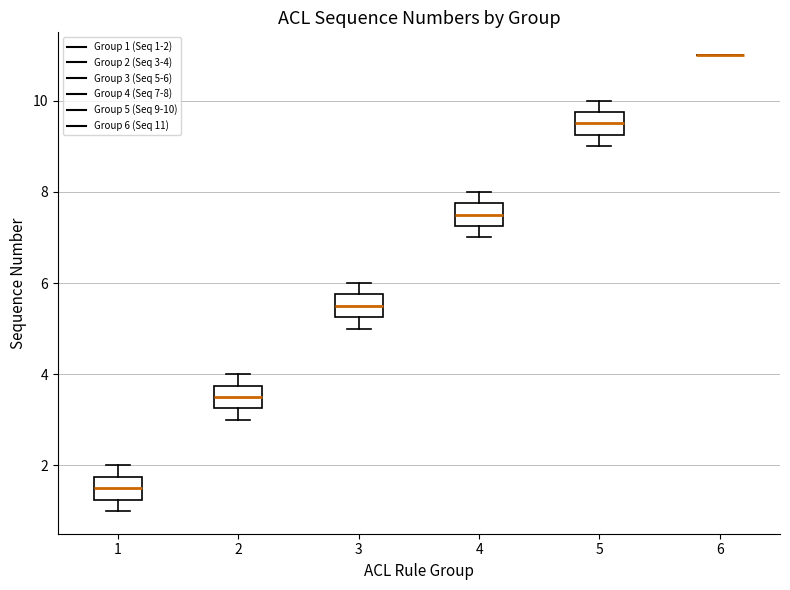

Reading left to right, transcribe this box plot: for each box, give where its median line is, the range the box spans, and where its two whiskers end, as read against the y-axis. The values are not printed on the chart, so give them approximately, as read against the axis.

1: median 1.6, box 1.2 to 1.8, whiskers 1.0 to 2.0
2: median 3.6, box 3.2 to 3.8, whiskers 3.0 to 4.0
3: median 5.6, box 5.2 to 5.8, whiskers 5.0 to 6.0
4: median 7.6, box 7.2 to 7.8, whiskers 7.0 to 8.0
5: median 9.6, box 9.2 to 9.8, whiskers 9.0 to 10.0
6: box collapsed to a line at 11.0, whiskers 11.0 to 11.0